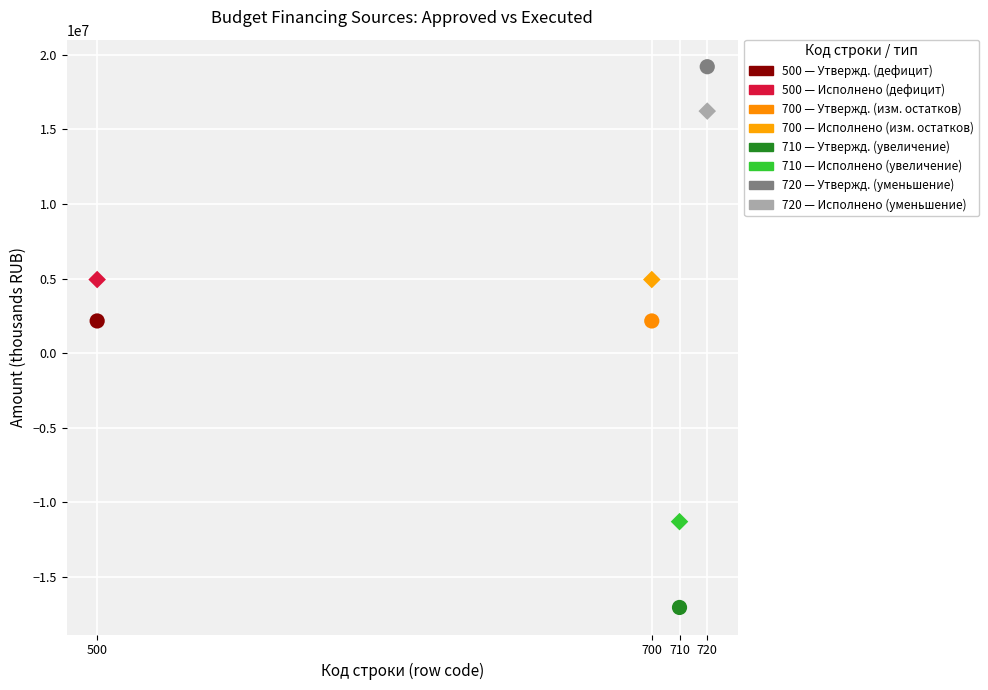

Across all data points, what is the range of Y values (max minus min)?

36228395.2